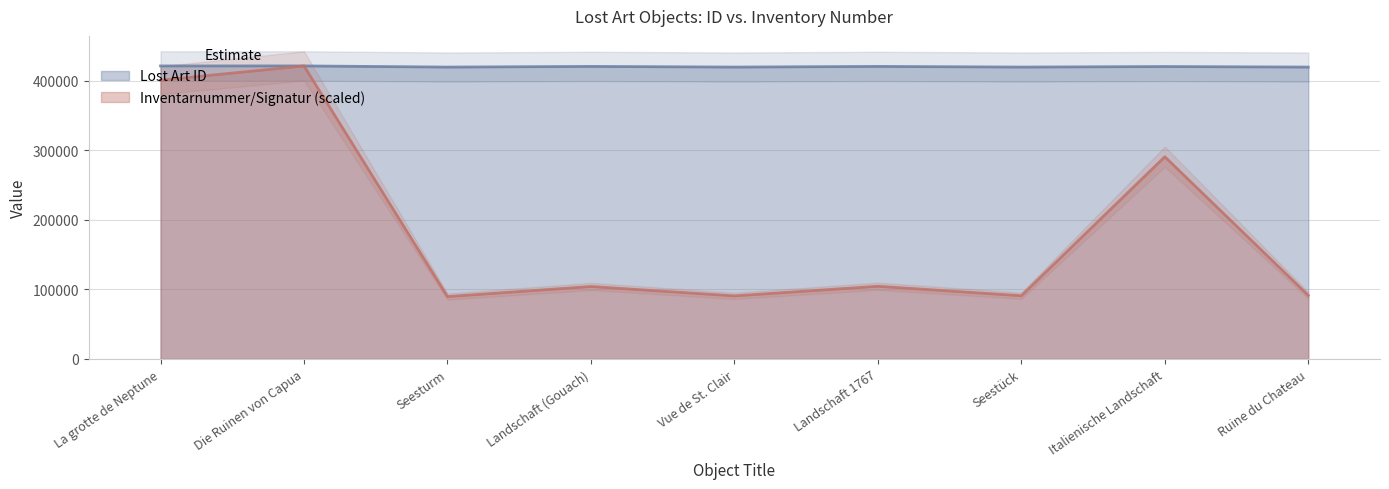

What is the difference between the Lost Art ID values at Ruine du Chateau and Landschaft 1767?

951.0